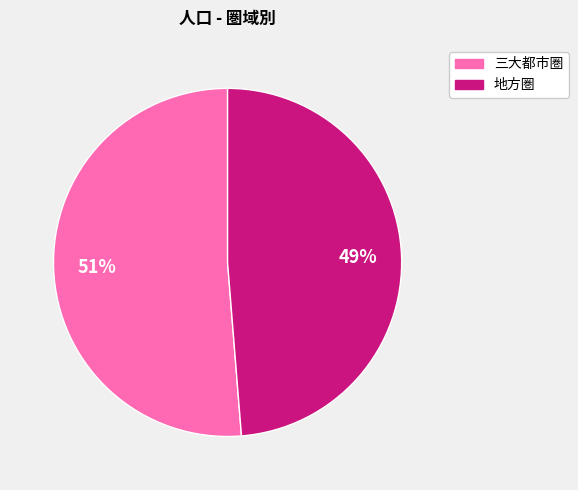

How many segments does this pie chart have?

2